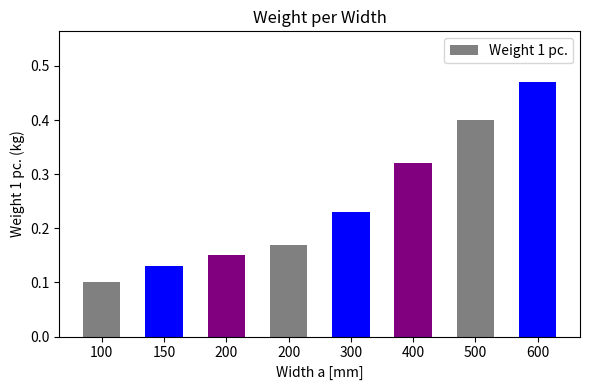

Reading left to right, what are all the values shown in this chart?

100=0.1	150=0.1	200=0.1	200=0.2	300=0.2	400=0.3	500=0.4	600=0.5